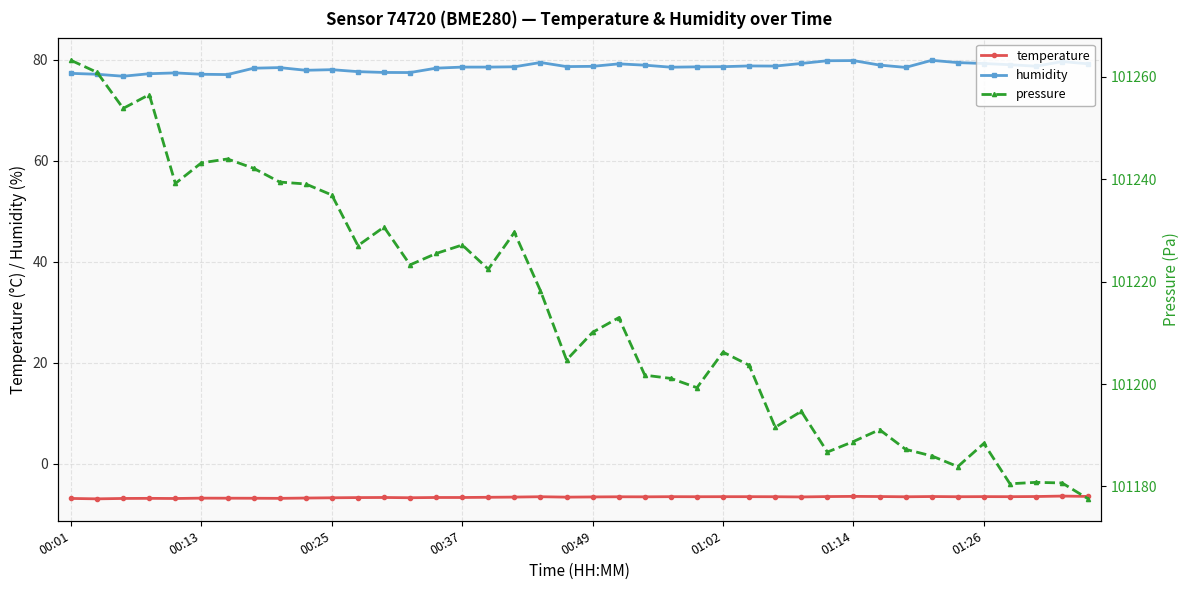

At which category is the sum across all series the highest?

00:01